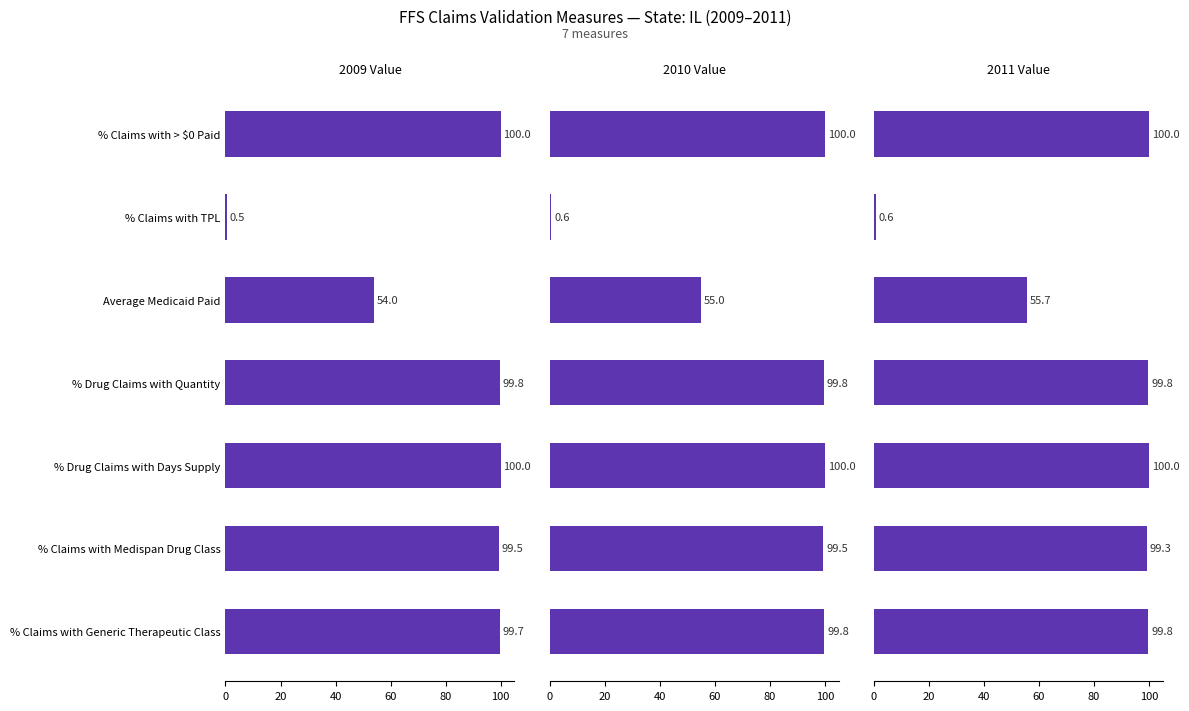

How many data points in 2010 Value are above 99?

5